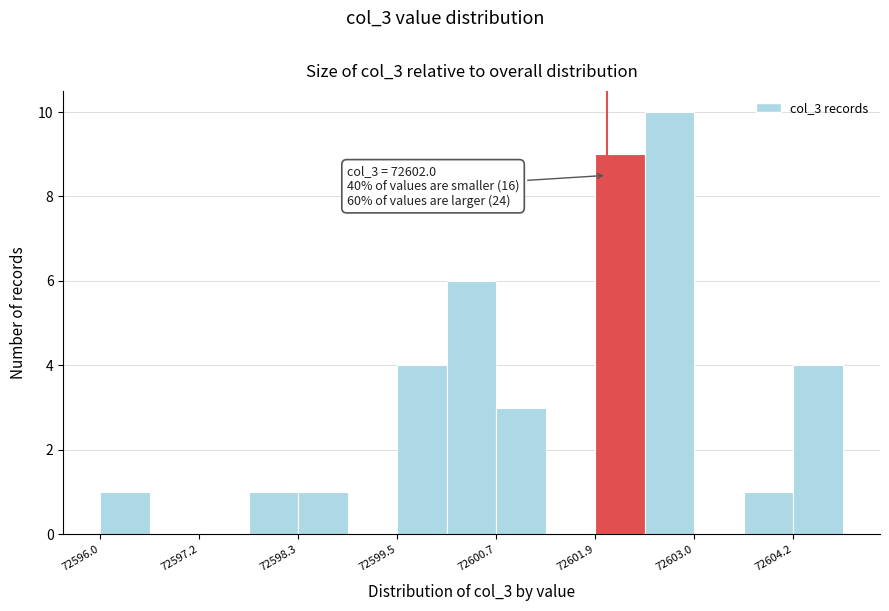

Read against the x-axis, roughly where is the centre of the tallest bar?

72602.8